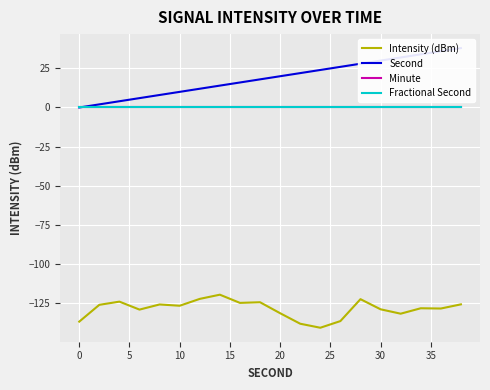

Is this an area chart (filled region under the line)?

No